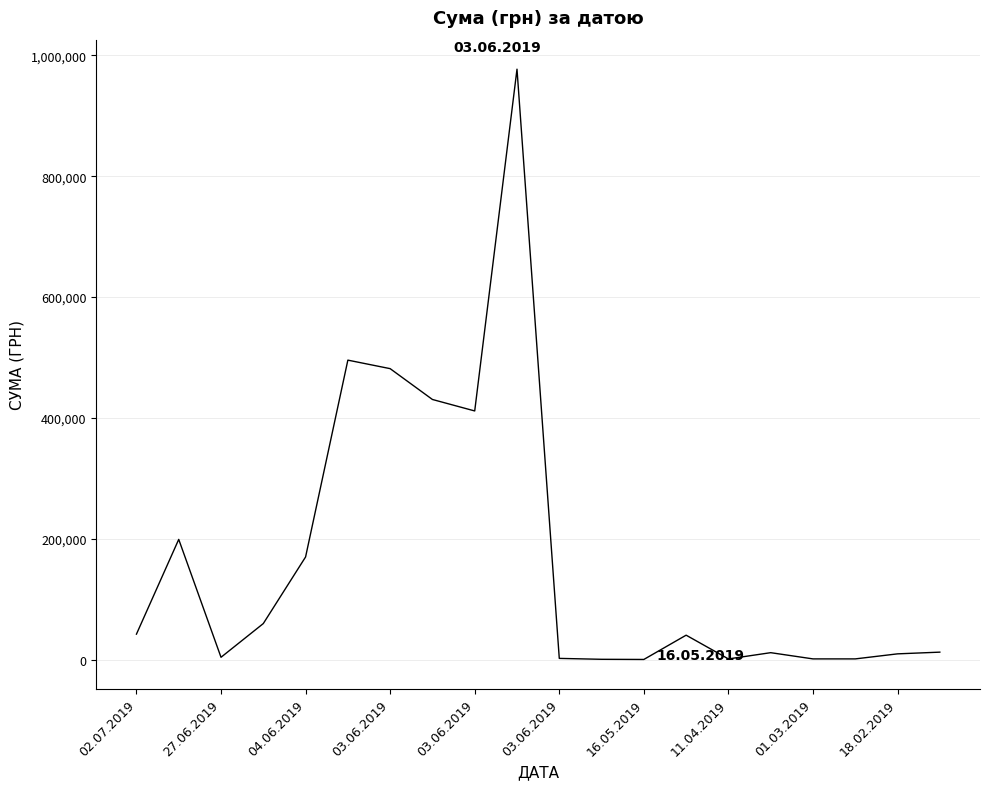

What is the sum of all values?

3351121.1